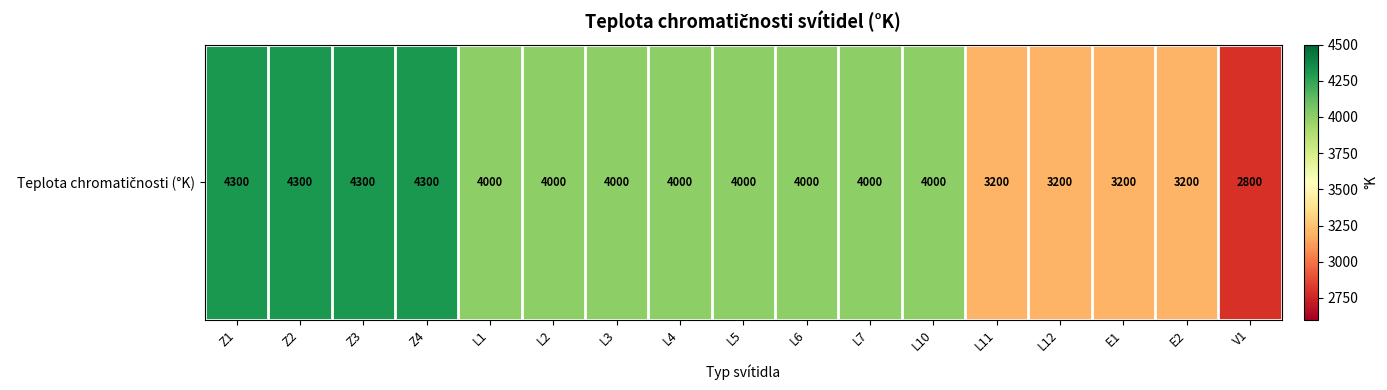

What is the sum of the values at V1 and L11?

6000